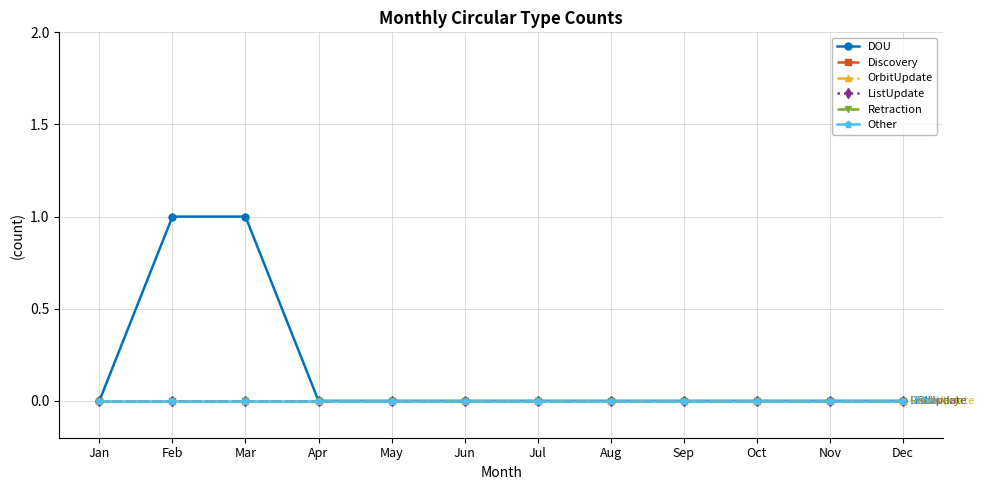

How many lines are shown in the chart?

6